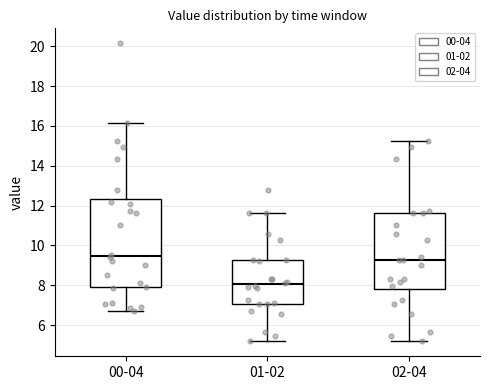

Where does the upper whisker of the box for 00-04 end on the y-axis? The values are not printed on the chart, so give them approximately, as read against the axis.

16.2